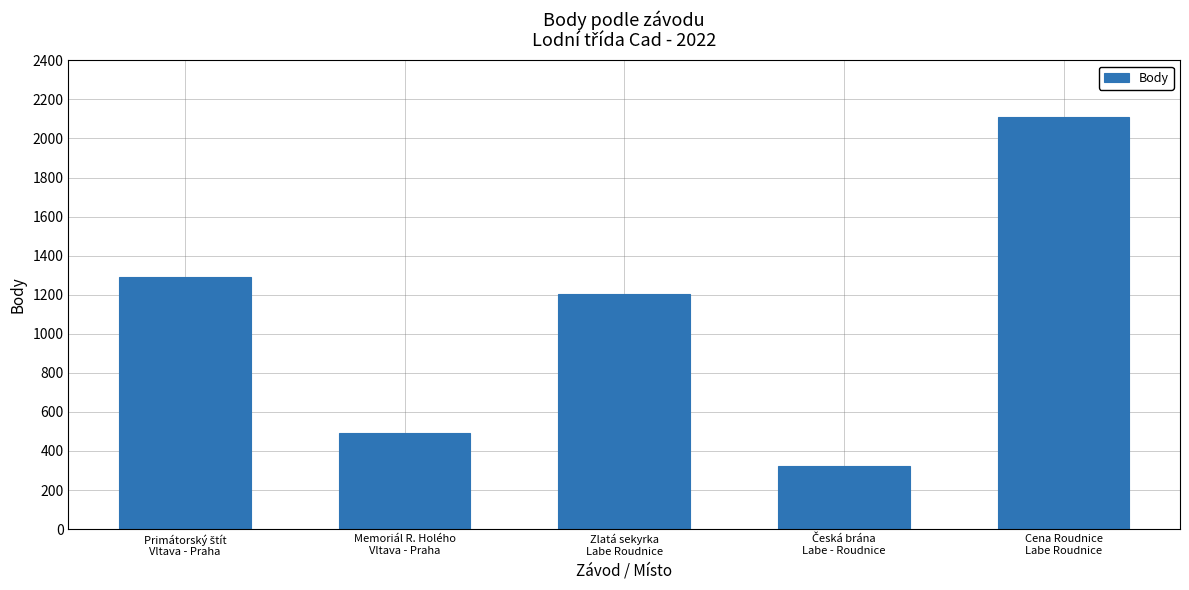

What is the difference between the maximum and minimum values?

1786